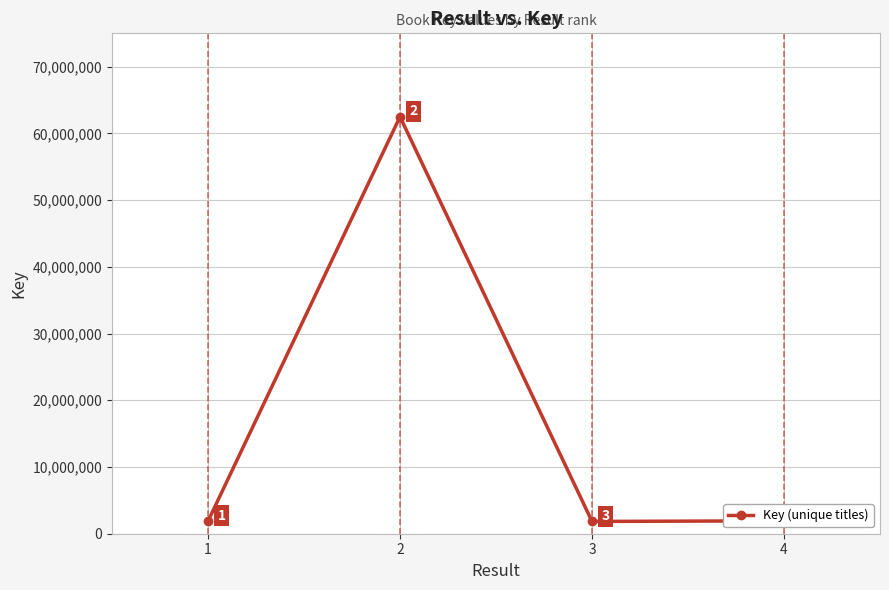

How many data points are less than 1933369?

2